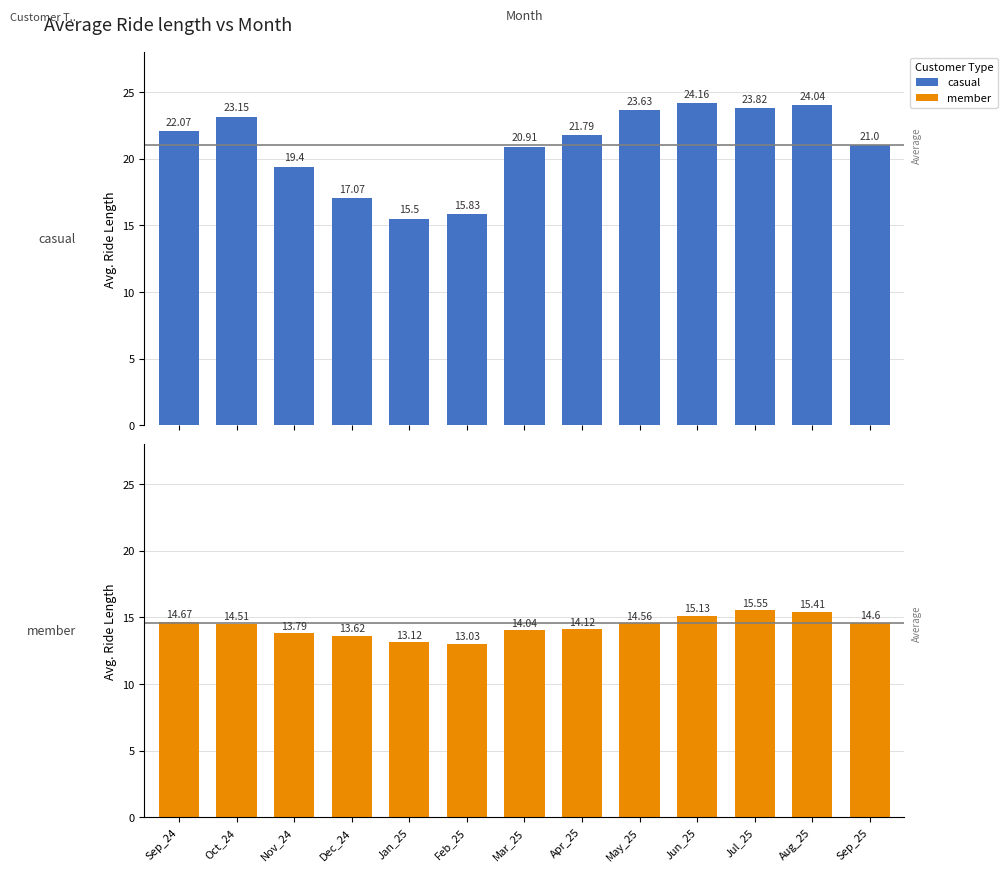

At which category is the sum across all series the highest?

Aug_25